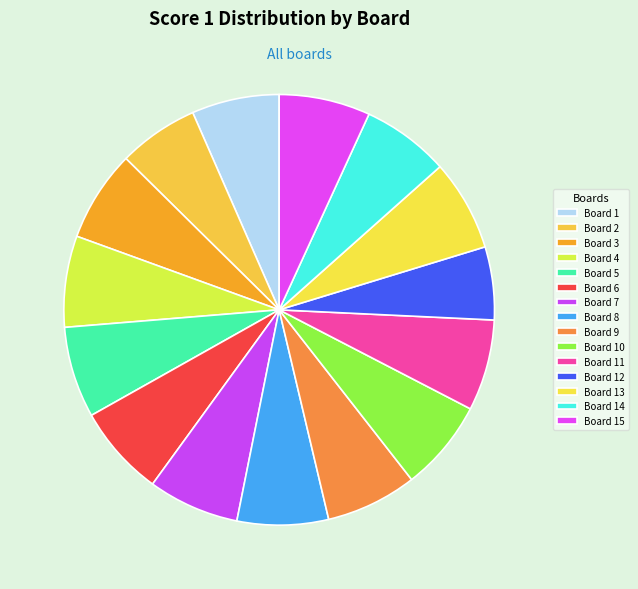

Which category has the biggest portion of the pie?

Board 3